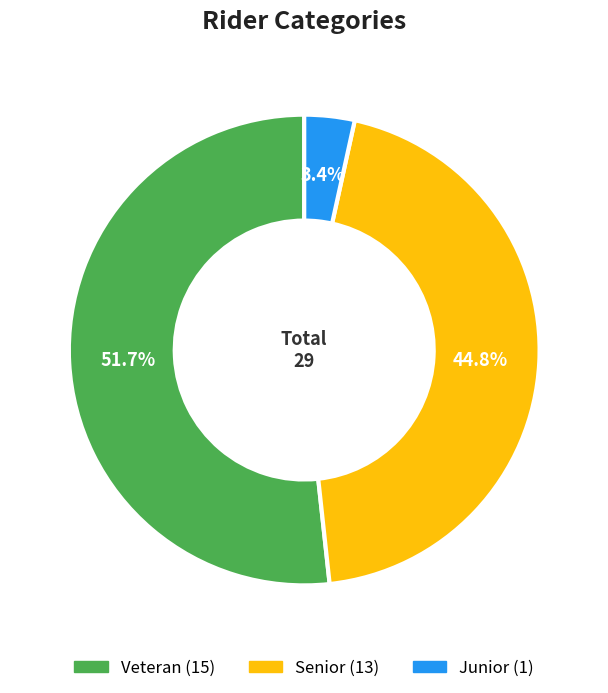

Is there any slice that represents more than half of the pie?

Yes